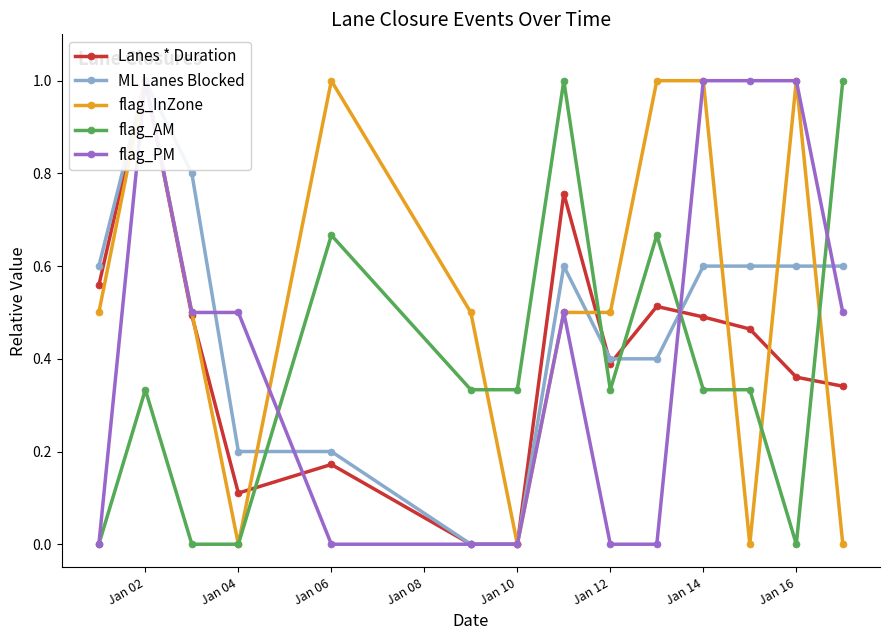

Which series has the largest total across all categories?

flag_InZone